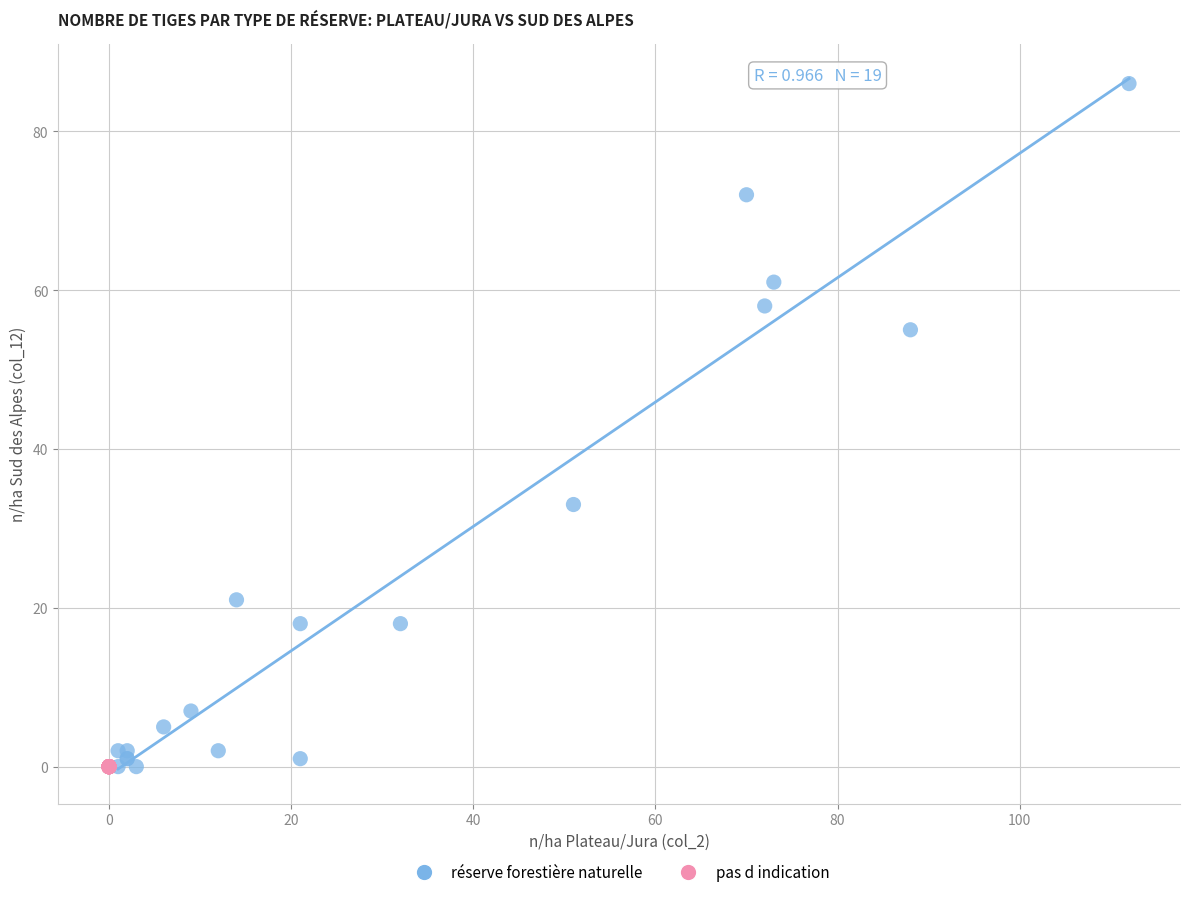

Which series reaches the maximum Y coordinate?

réserve forestière naturelle